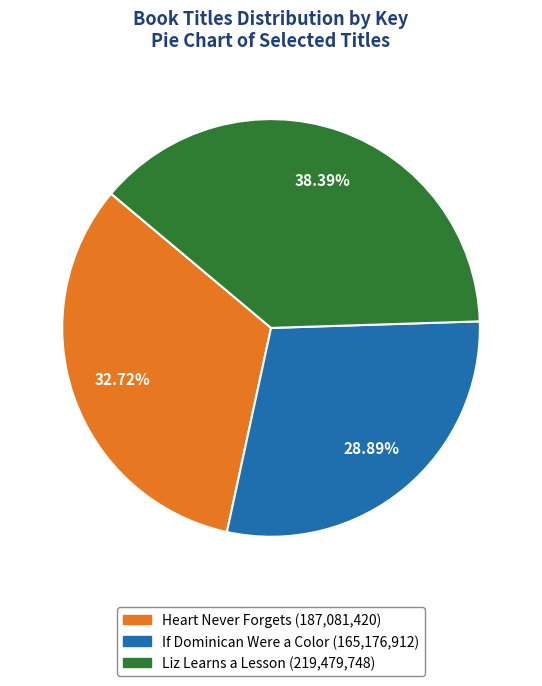

What is the ratio of the value at Heart Never Forgets to the value at If Dominican Were a Color?

1.1